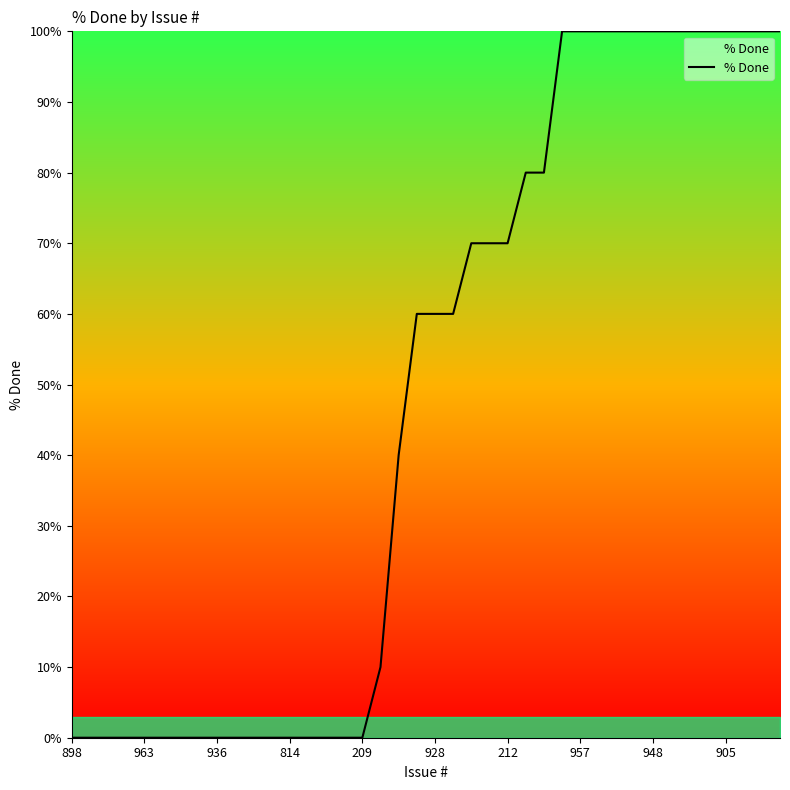

What is the greatest value displayed?

100